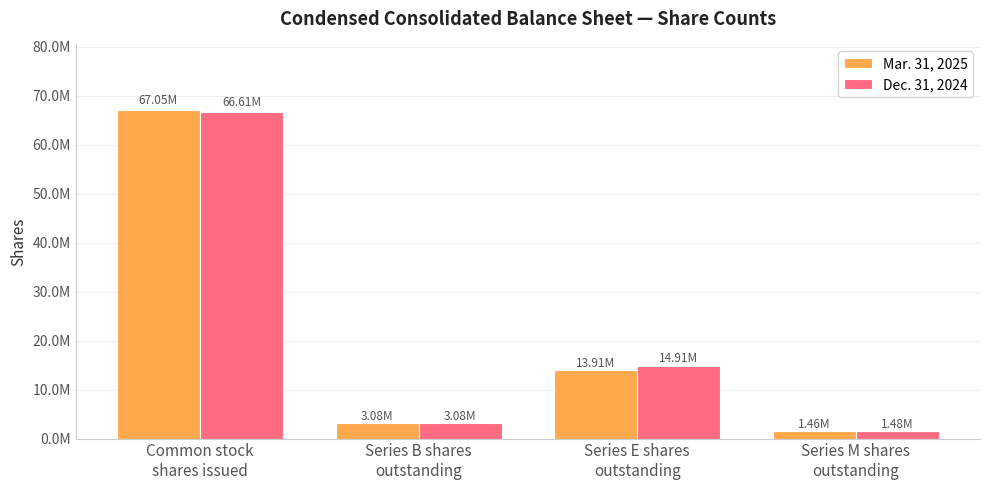

What is the sum of all Mar. 31, 2025 values?

85493212